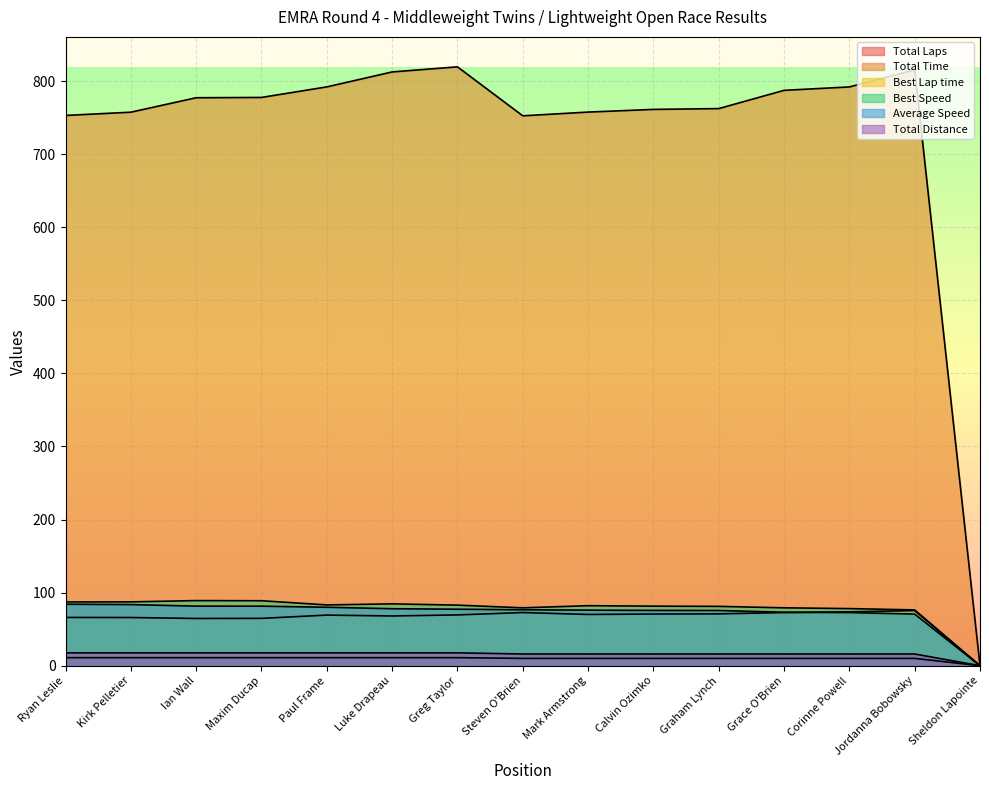

True or false: Average Speed and Total Time intersect in this chart.

False